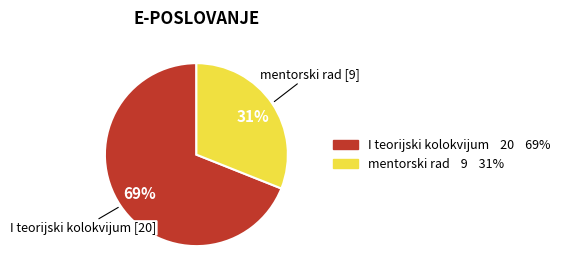

How many segments does this pie chart have?

2